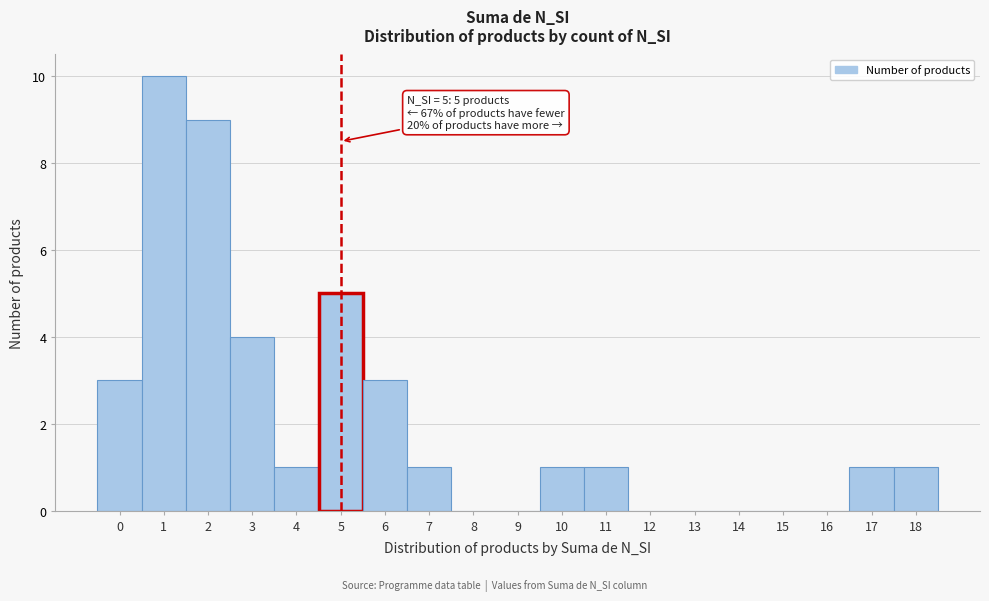

Which range on the x-axis has the tallest bar?

0.5 to 1.5